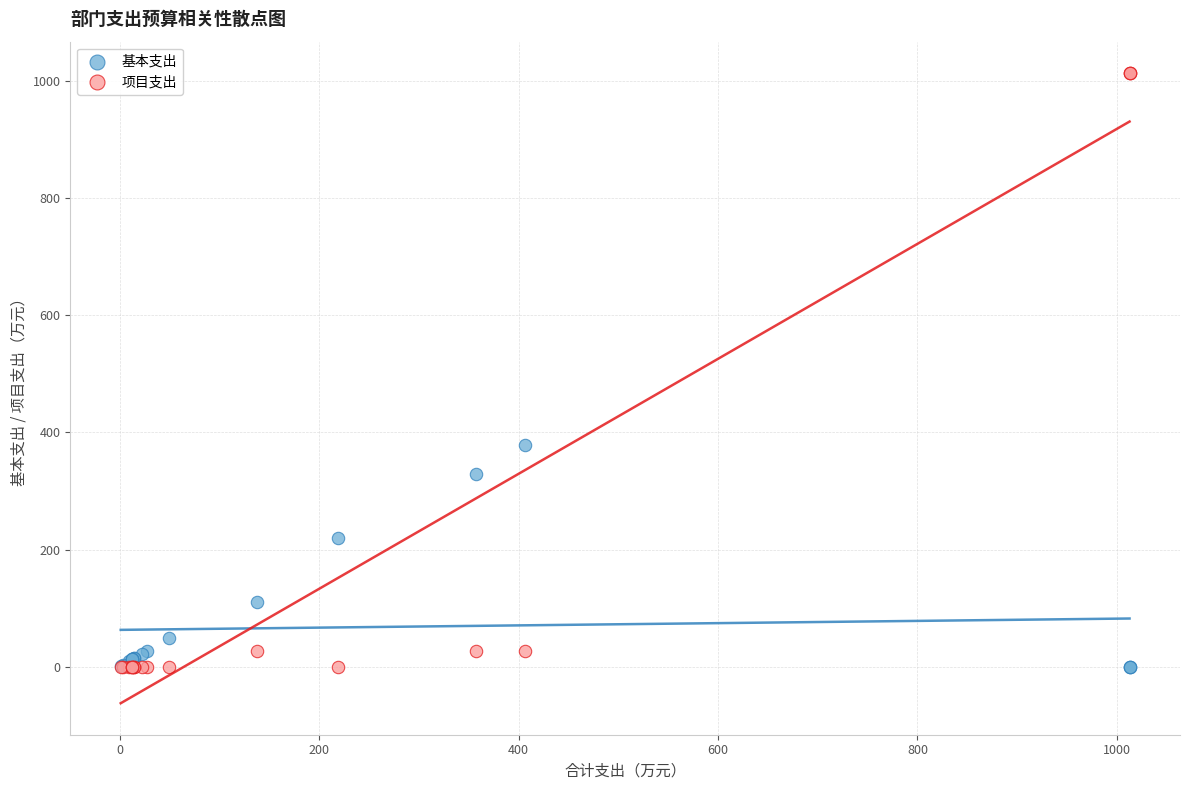

Which series reaches the maximum Y coordinate?

项目支出